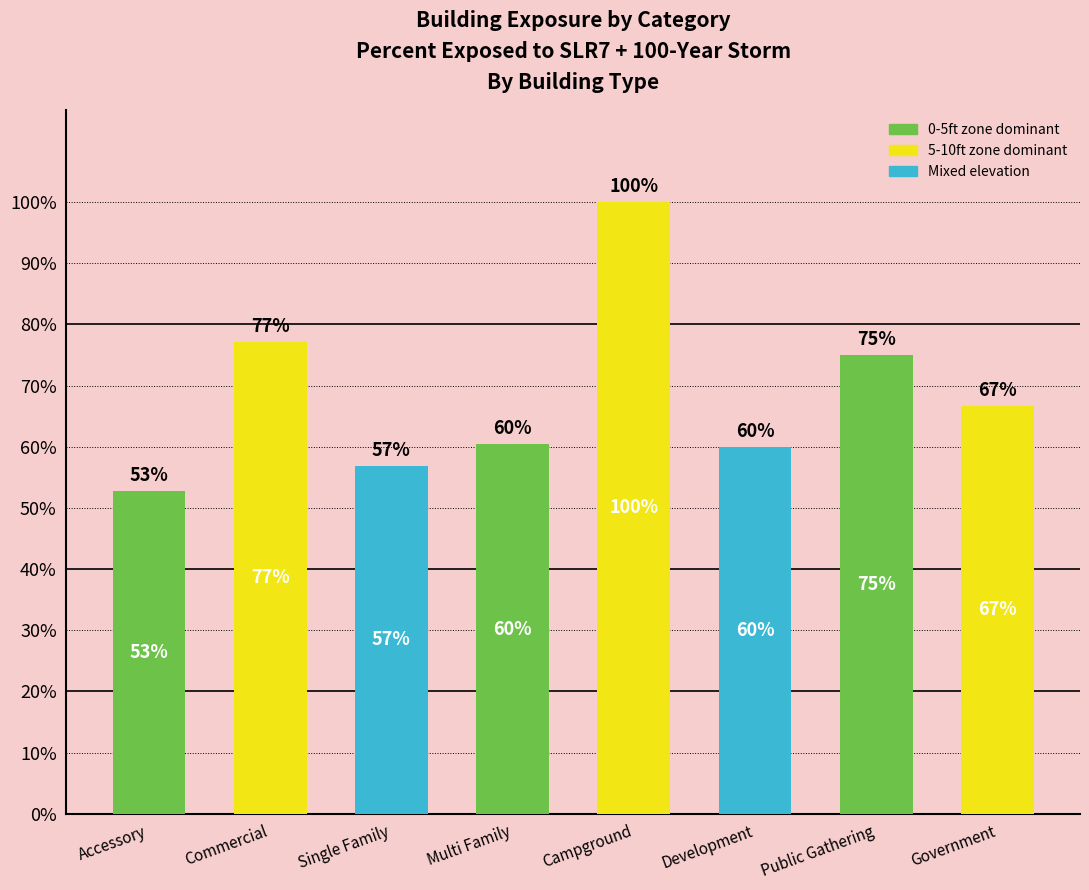

Are the bars horizontal?

No